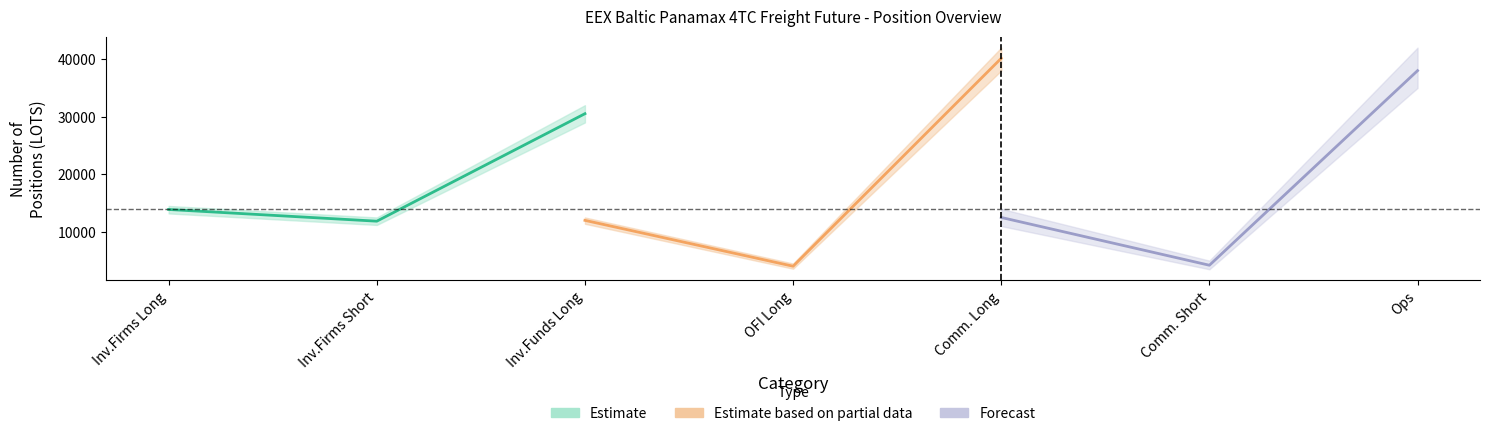

Between Inv.Firms Short and Inv.Funds Long, which is larger?

Inv.Funds Long